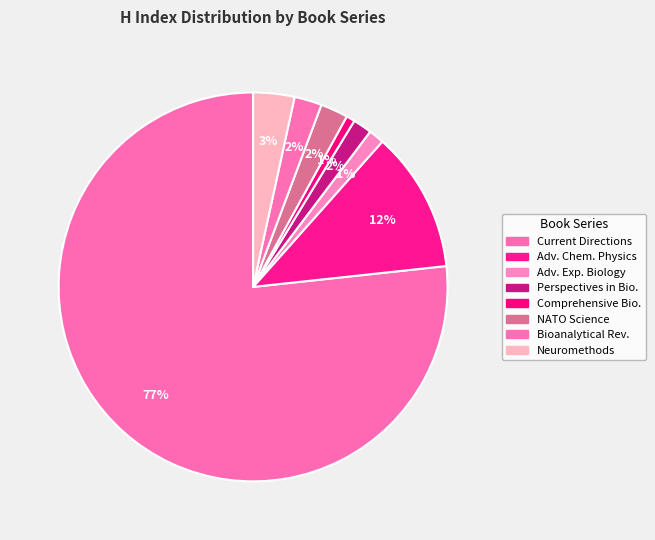

How many slices are in this pie chart?

8